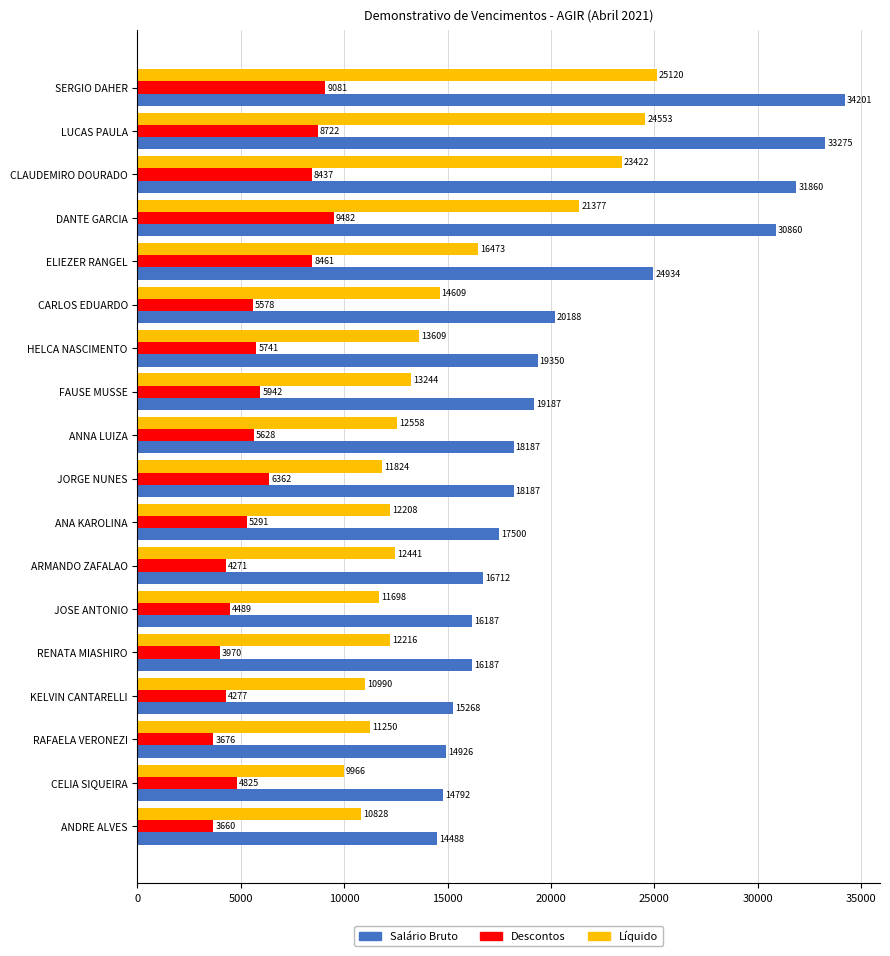

At which label does Líquido reach its minimum?

CELIA SIQUEIRA